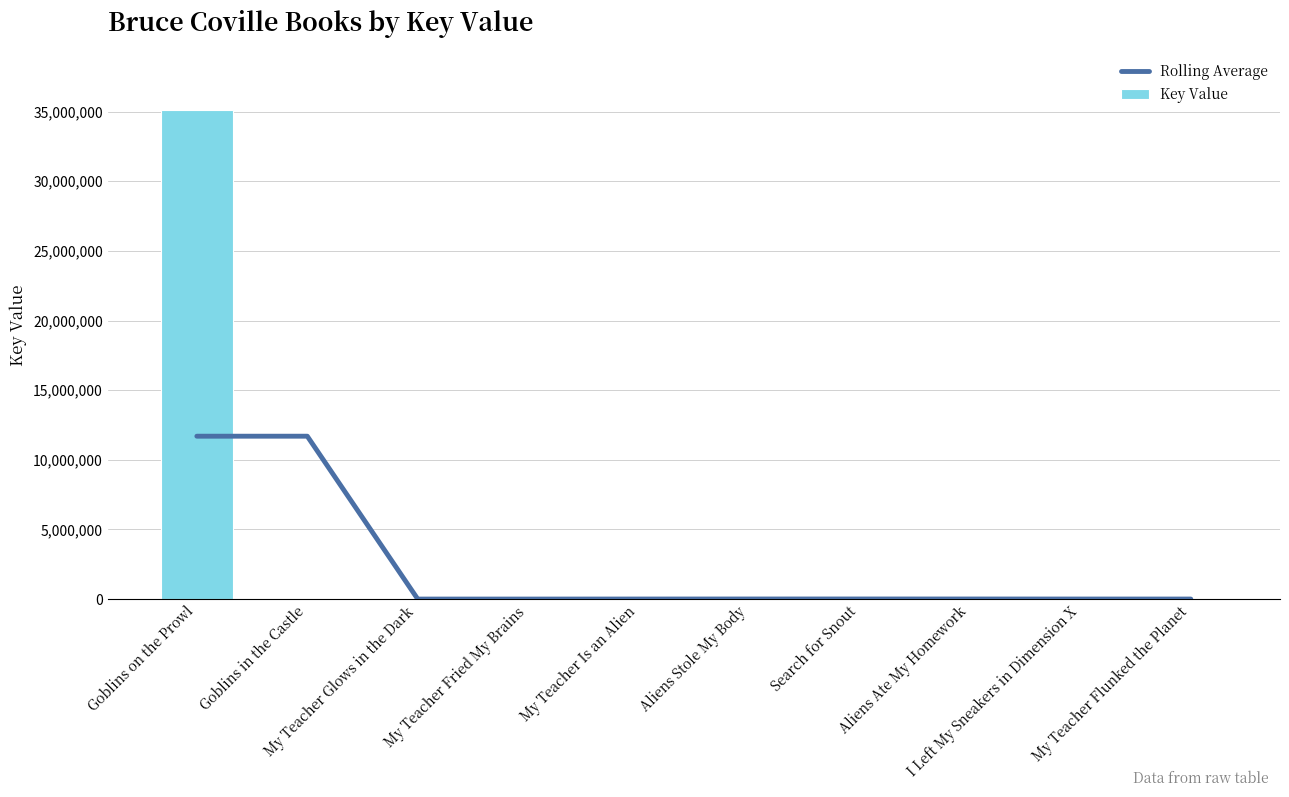

Is it true that Rolling Average equals 645.8 at My Teacher Glows in the Dark?

False